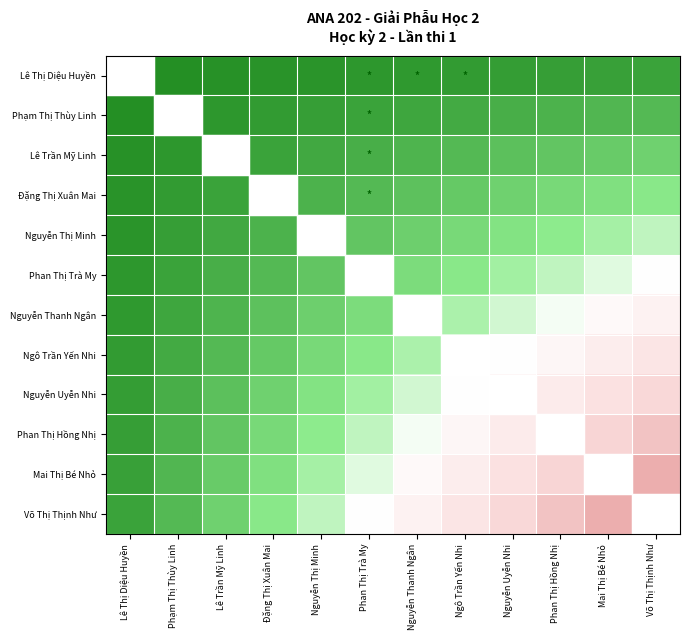

Reading right to left, list all the values displayed in this chart.

Lê Thị Diệu Huyền: Võ Thị Thịnh Như=0.1	Mai Thị Bé Nhỏ=0.1	Phan Thị Hồng Nhị=0.1	Nguyễn Uyễn Nhi=0.1	Ngô Trần Yến Nhi=0.1	Nguyễn Thanh Ngân=0.0	Phan Thị Trà My=0.0	Nguyễn Thị Minh=0.0	Đặng Thị Xuân Mai=0.0	Lê Trần Mỹ Linh=0.0	Phạm Thị Thùy Linh=0.0	Lê Thị Diệu Huyền=0.0
Phạm Thị Thùy Linh: Võ Thị Thịnh Như=0.2	Mai Thị Bé Nhỏ=0.2	Phan Thị Hồng Nhị=0.1	Nguyễn Uyễn Nhi=0.1	Ngô Trần Yến Nhi=0.1	Nguyễn Thanh Ngân=0.1	Phan Thị Trà My=0.1	Nguyễn Thị Minh=0.1	Đặng Thị Xuân Mai=0.1	Lê Trần Mỹ Linh=0.0	Phạm Thị Thùy Linh=0.0	Lê Thị Diệu Huyền=0.0
Lê Trần Mỹ Linh: Võ Thị Thịnh Như=0.2	Mai Thị Bé Nhỏ=0.2	Phan Thị Hồng Nhị=0.2	Nguyễn Uyễn Nhi=0.2	Ngô Trần Yến Nhi=0.2	Nguyễn Thanh Ngân=0.1	Phan Thị Trà My=0.1	Nguyễn Thị Minh=0.1	Đặng Thị Xuân Mai=0.1	Lê Trần Mỹ Linh=0.1	Phạm Thị Thùy Linh=0.0	Lê Thị Diệu Huyền=0.0
Đặng Thị Xuân Mai: Võ Thị Thịnh Như=0.3	Mai Thị Bé Nhỏ=0.3	Phan Thị Hồng Nhị=0.3	Nguyễn Uyễn Nhi=0.2	Ngô Trần Yến Nhi=0.2	Nguyễn Thanh Ngân=0.2	Phan Thị Trà My=0.2	Nguyễn Thị Minh=0.1	Đặng Thị Xuân Mai=0.1	Lê Trần Mỹ Linh=0.1	Phạm Thị Thùy Linh=0.1	Lê Thị Diệu Huyền=0.0
Nguyễn Thị Minh: Võ Thị Thịnh Như=0.4	Mai Thị Bé Nhỏ=0.4	Phan Thị Hồng Nhị=0.3	Nguyễn Uyễn Nhi=0.3	Ngô Trần Yến Nhi=0.3	Nguyễn Thanh Ngân=0.2	Phan Thị Trà My=0.2	Nguyễn Thị Minh=0.2	Đặng Thị Xuân Mai=0.1	Lê Trần Mỹ Linh=0.1	Phạm Thị Thùy Linh=0.1	Lê Thị Diệu Huyền=0.0
Phan Thị Trà My: Võ Thị Thịnh Như=0.5	Mai Thị Bé Nhỏ=0.5	Phan Thị Hồng Nhị=0.4	Nguyễn Uyễn Nhi=0.4	Ngô Trần Yến Nhi=0.3	Nguyễn Thanh Ngân=0.3	Phan Thị Trà My=0.2	Nguyễn Thị Minh=0.2	Đặng Thị Xuân Mai=0.2	Lê Trần Mỹ Linh=0.1	Phạm Thị Thùy Linh=0.1	Lê Thị Diệu Huyền=0.0
Nguyễn Thanh Ngân: Võ Thị Thịnh Như=0.6	Mai Thị Bé Nhỏ=0.5	Phan Thị Hồng Nhị=0.5	Nguyễn Uyễn Nhi=0.4	Ngô Trần Yến Nhi=0.4	Nguyễn Thanh Ngân=0.3	Phan Thị Trà My=0.3	Nguyễn Thị Minh=0.2	Đặng Thị Xuân Mai=0.2	Lê Trần Mỹ Linh=0.1	Phạm Thị Thùy Linh=0.1	Lê Thị Diệu Huyền=0.0
Ngô Trần Yến Nhi: Võ Thị Thịnh Như=0.7	Mai Thị Bé Nhỏ=0.6	Phan Thị Hồng Nhị=0.6	Nguyễn Uyễn Nhi=0.5	Ngô Trần Yến Nhi=0.4	Nguyễn Thanh Ngân=0.4	Phan Thị Trà My=0.3	Nguyễn Thị Minh=0.3	Đặng Thị Xuân Mai=0.2	Lê Trần Mỹ Linh=0.2	Phạm Thị Thùy Linh=0.1	Lê Thị Diệu Huyền=0.1
Nguyễn Uyễn Nhi: Võ Thị Thịnh Như=0.8	Mai Thị Bé Nhỏ=0.7	Phan Thị Hồng Nhị=0.6	Nguyễn Uyễn Nhi=0.6	Ngô Trần Yến Nhi=0.5	Nguyễn Thanh Ngân=0.4	Phan Thị Trà My=0.4	Nguyễn Thị Minh=0.3	Đặng Thị Xuân Mai=0.2	Lê Trần Mỹ Linh=0.2	Phạm Thị Thùy Linh=0.1	Lê Thị Diệu Huyền=0.1
Phan Thị Hồng Nhị: Võ Thị Thịnh Như=0.8	Mai Thị Bé Nhỏ=0.8	Phan Thị Hồng Nhị=0.7	Nguyễn Uyễn Nhi=0.6	Ngô Trần Yến Nhi=0.6	Nguyễn Thanh Ngân=0.5	Phan Thị Trà My=0.4	Nguyễn Thị Minh=0.3	Đặng Thị Xuân Mai=0.3	Lê Trần Mỹ Linh=0.2	Phạm Thị Thùy Linh=0.1	Lê Thị Diệu Huyền=0.1
Mai Thị Bé Nhỏ: Võ Thị Thịnh Như=0.9	Mai Thị Bé Nhỏ=0.8	Phan Thị Hồng Nhị=0.8	Nguyễn Uyễn Nhi=0.7	Ngô Trần Yến Nhi=0.6	Nguyễn Thanh Ngân=0.5	Phan Thị Trà My=0.5	Nguyễn Thị Minh=0.4	Đặng Thị Xuân Mai=0.3	Lê Trần Mỹ Linh=0.2	Phạm Thị Thùy Linh=0.2	Lê Thị Diệu Huyền=0.1
Võ Thị Thịnh Như: Võ Thị Thịnh Như=1.0	Mai Thị Bé Nhỏ=0.9	Phan Thị Hồng Nhị=0.8	Nguyễn Uyễn Nhi=0.8	Ngô Trần Yến Nhi=0.7	Nguyễn Thanh Ngân=0.6	Phan Thị Trà My=0.5	Nguyễn Thị Minh=0.4	Đặng Thị Xuân Mai=0.3	Lê Trần Mỹ Linh=0.2	Phạm Thị Thùy Linh=0.2	Lê Thị Diệu Huyền=0.1